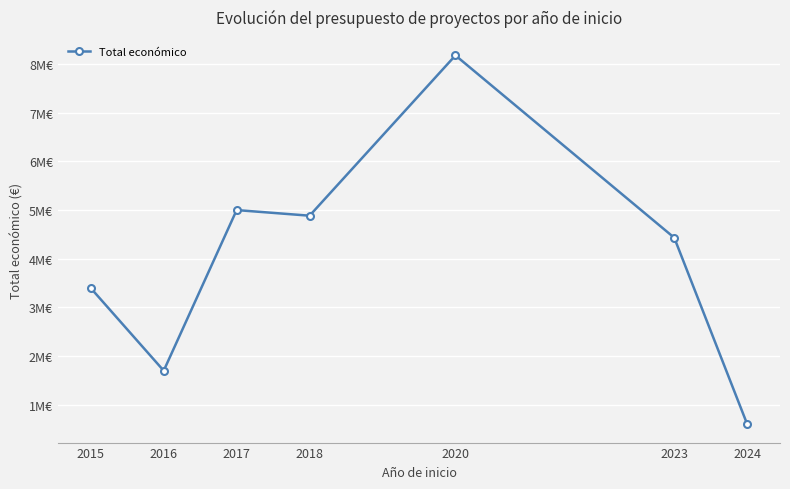

Does the chart have visible grid lines?

Yes